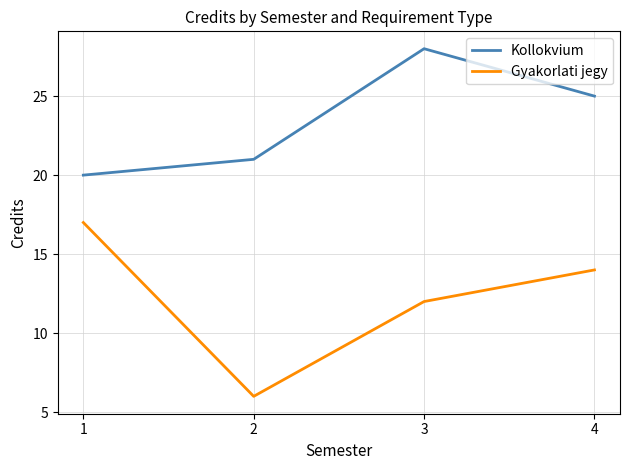

What is the minimum value shown in the chart?

6